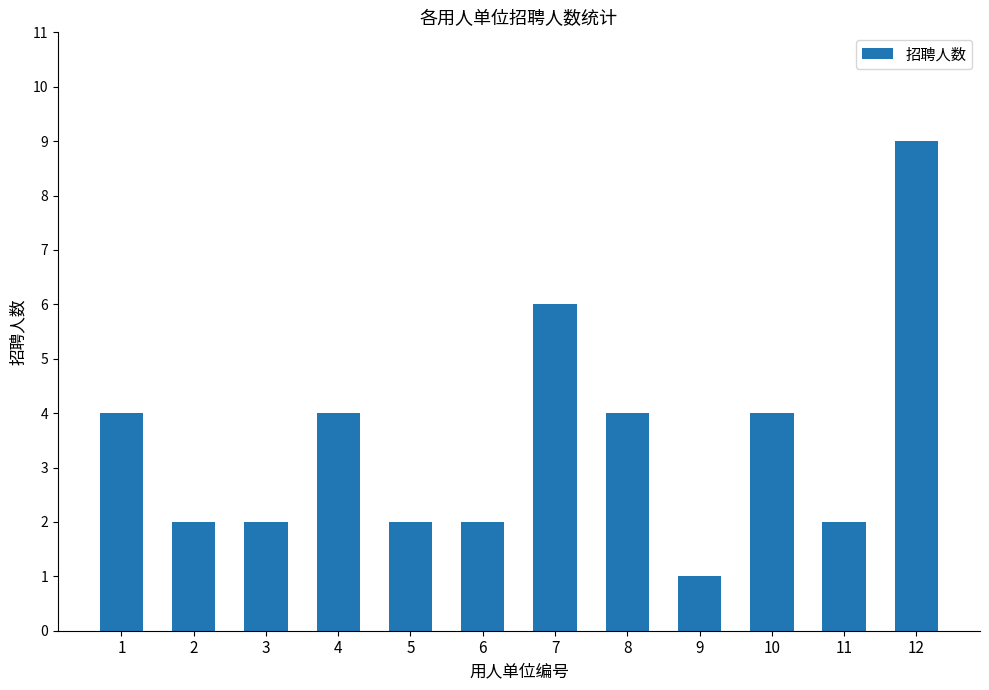

How many data points are less than 4?

6